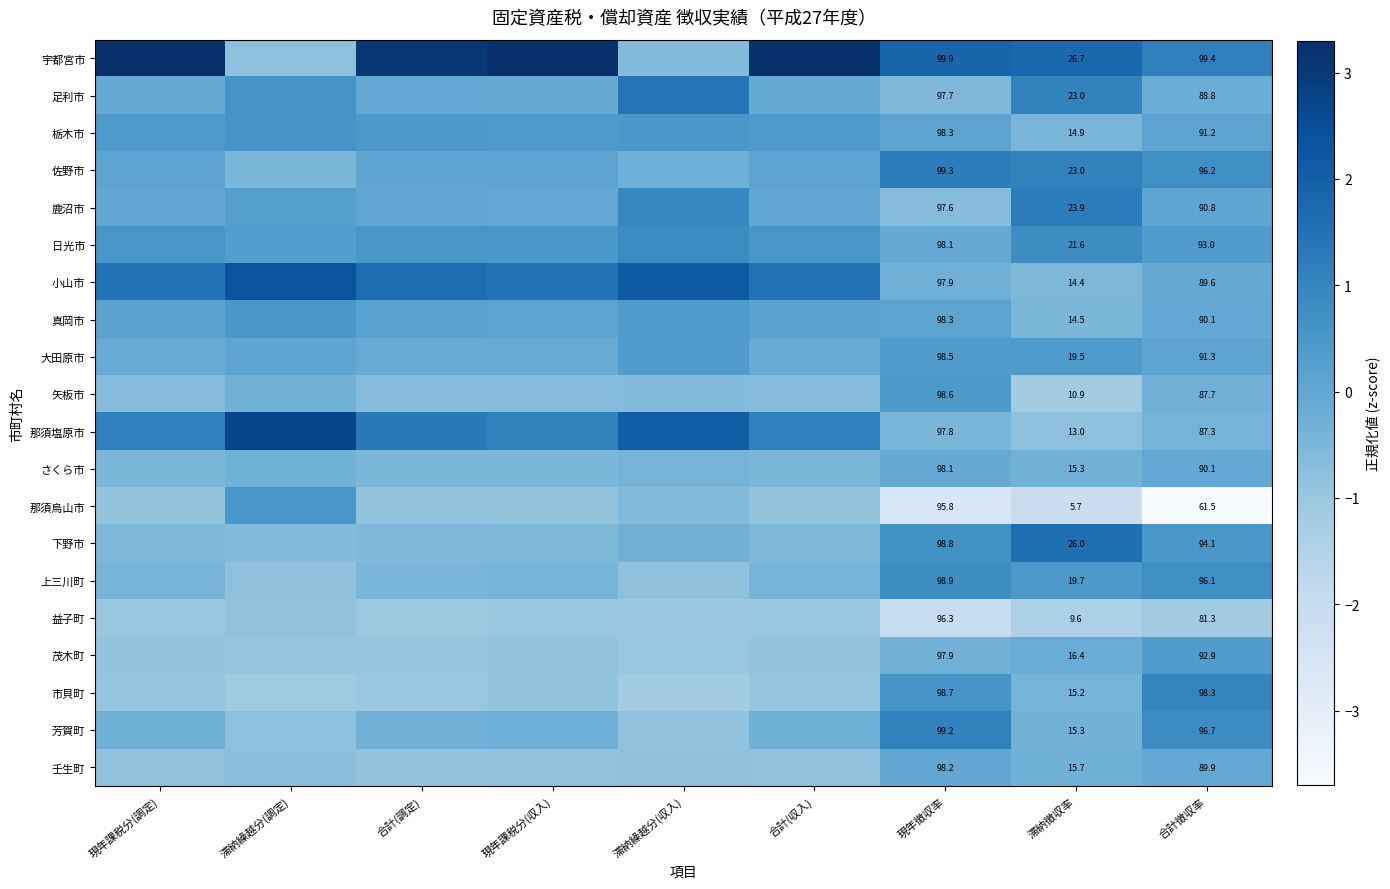

The 大田原市 series shows 0.1 at 滞納徴収率. True or false?

False